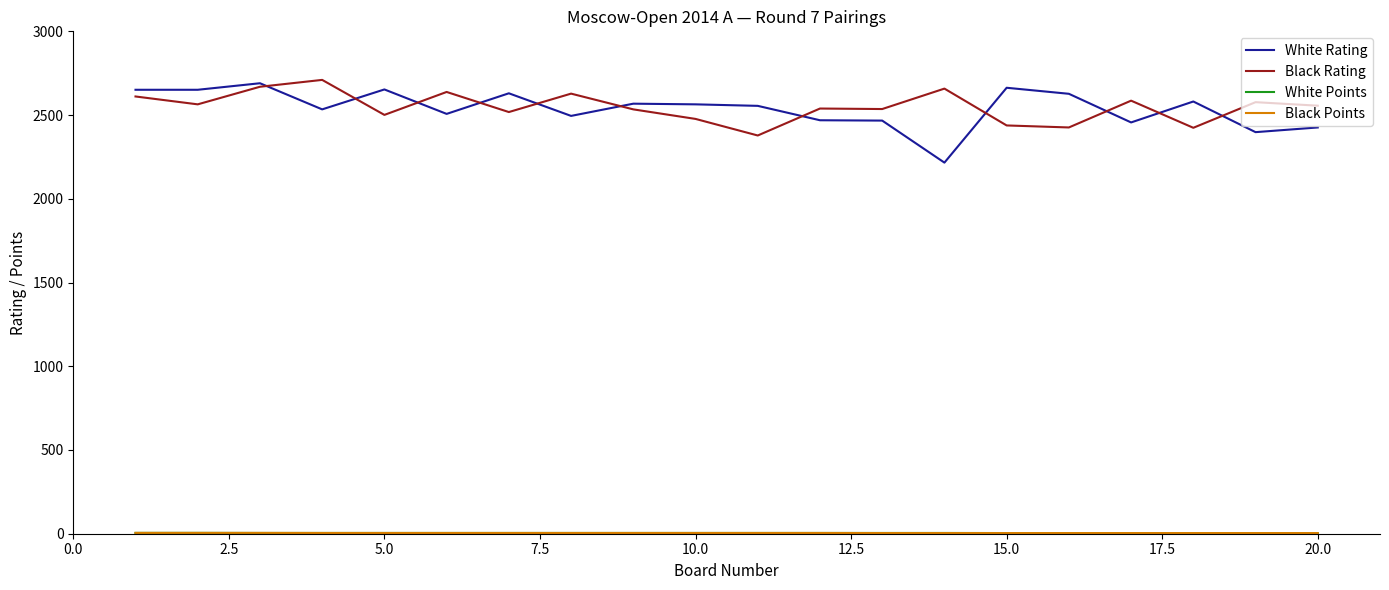

What is the maximum value shown in the chart?

2710.0